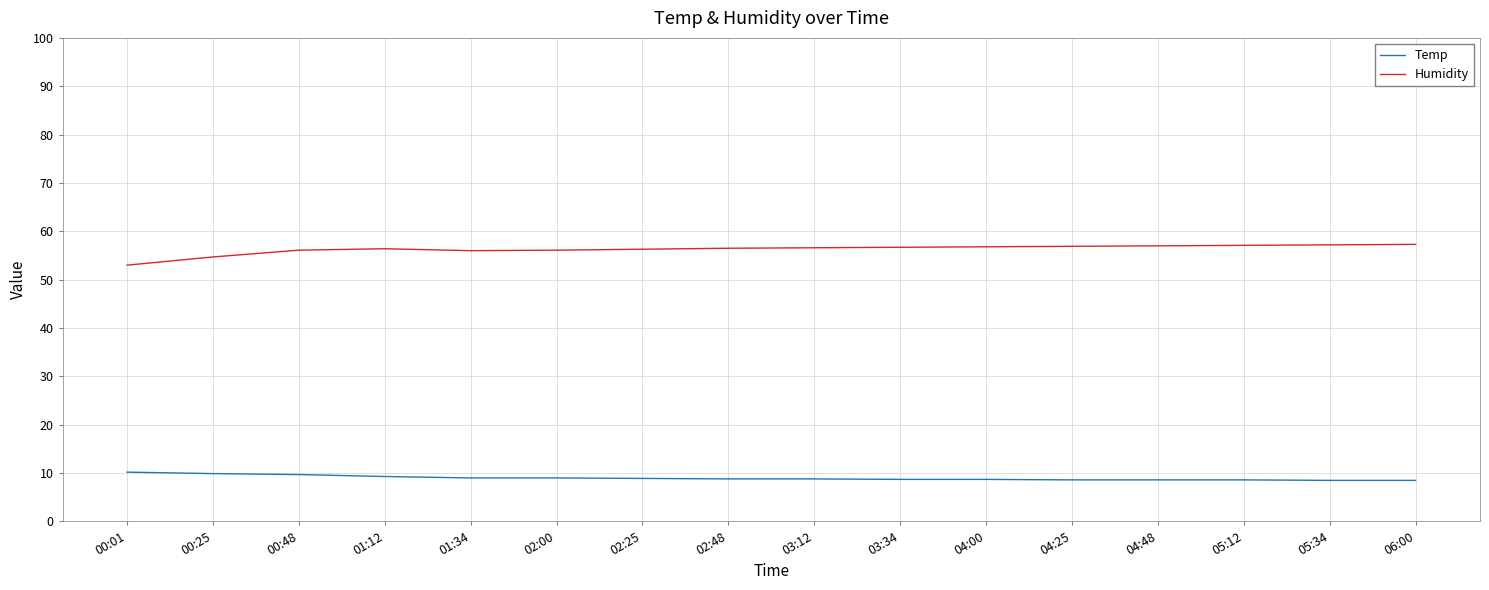

Is it true that Humidity equals 57.1 at 05:12?

True